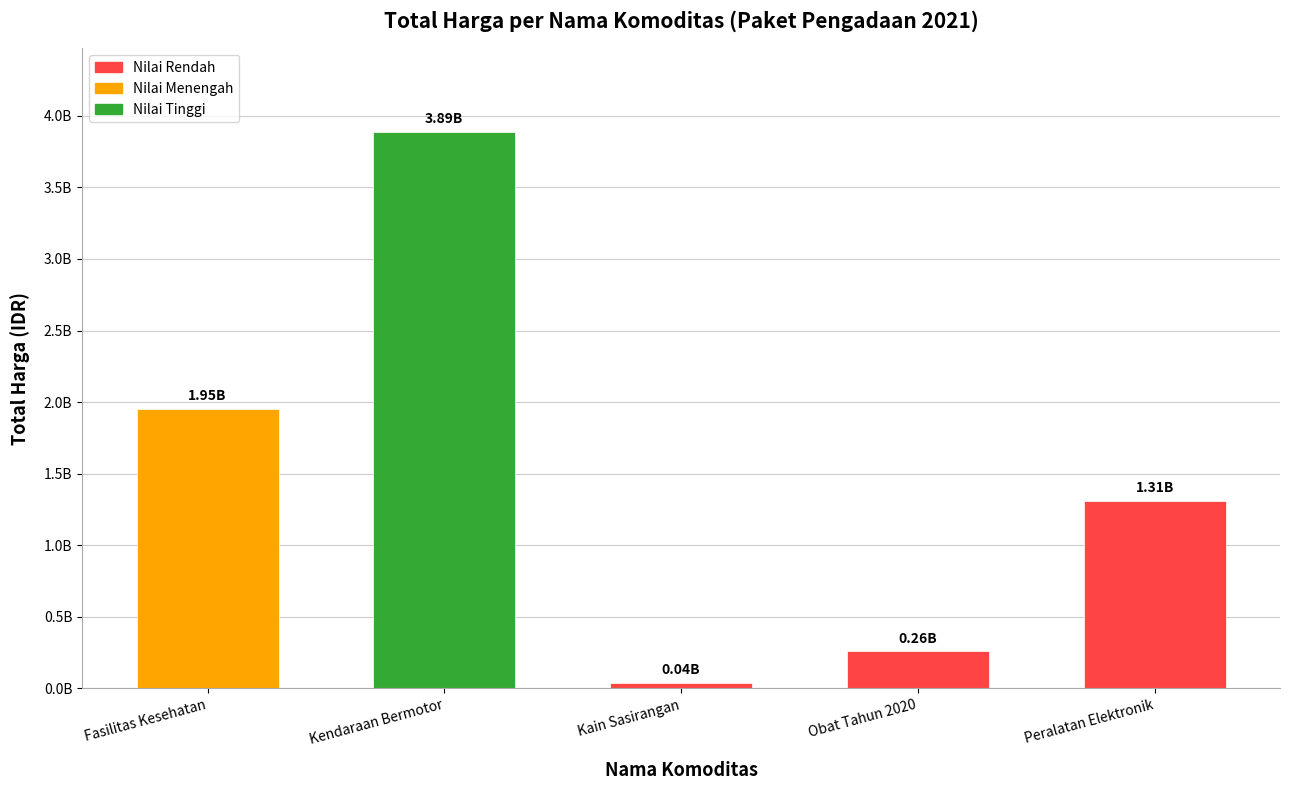

Reading left to right, transcribe all the data shown in this chart.

1953197940	3888564100	38075000	260420170	1311220800